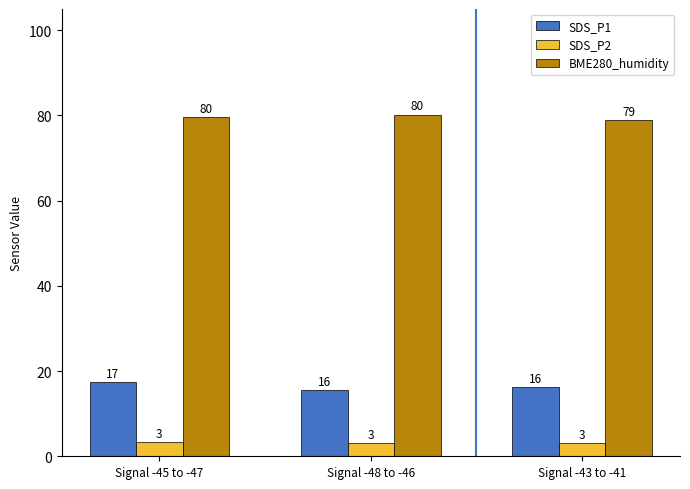

The value of BME280_humidity at Signal -48 to -46 is 80.2. True or false?

True